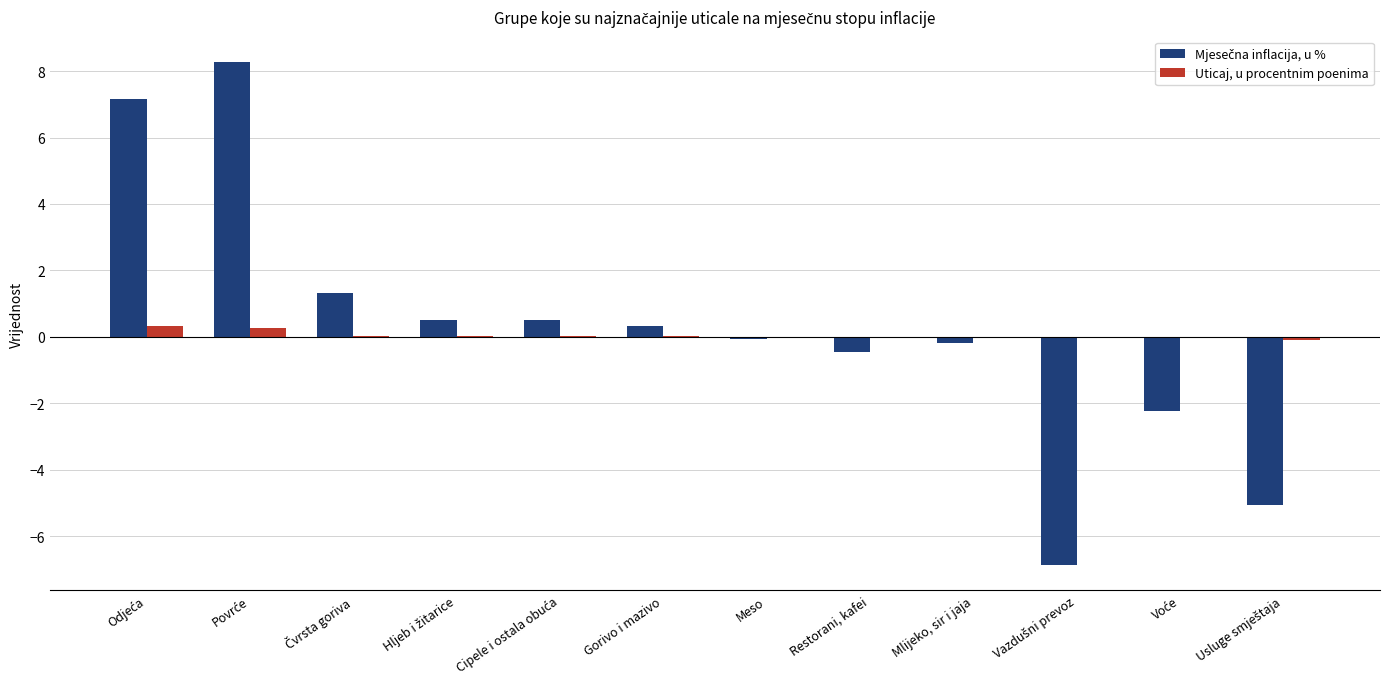

True or false: Uticaj, u procentnim poenima has a value of -0.0 at Mlijeko, sir i jaja.

True